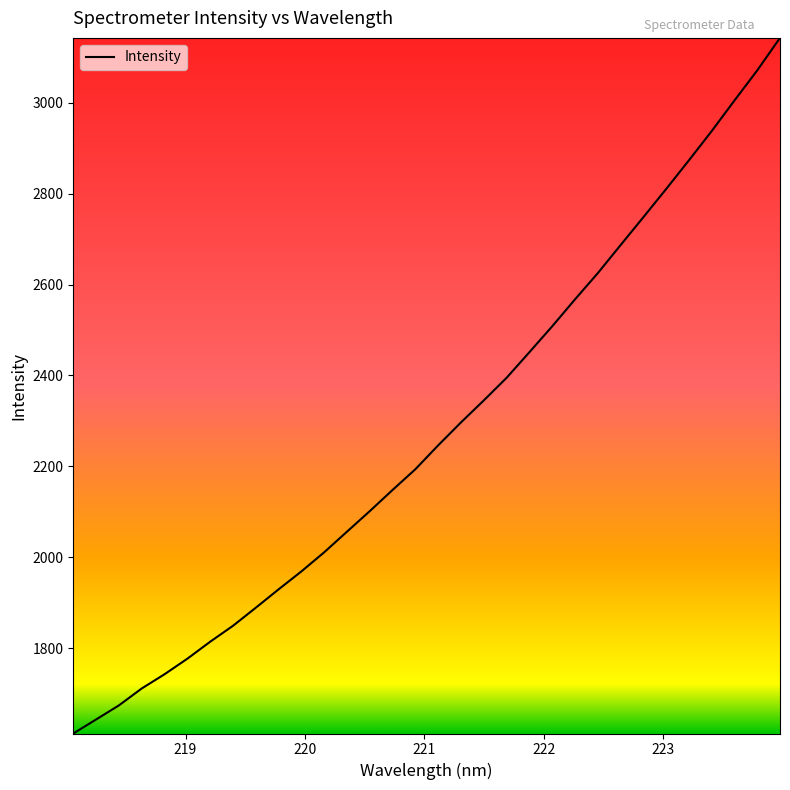

What is the maximum value shown in the chart?

3143.0